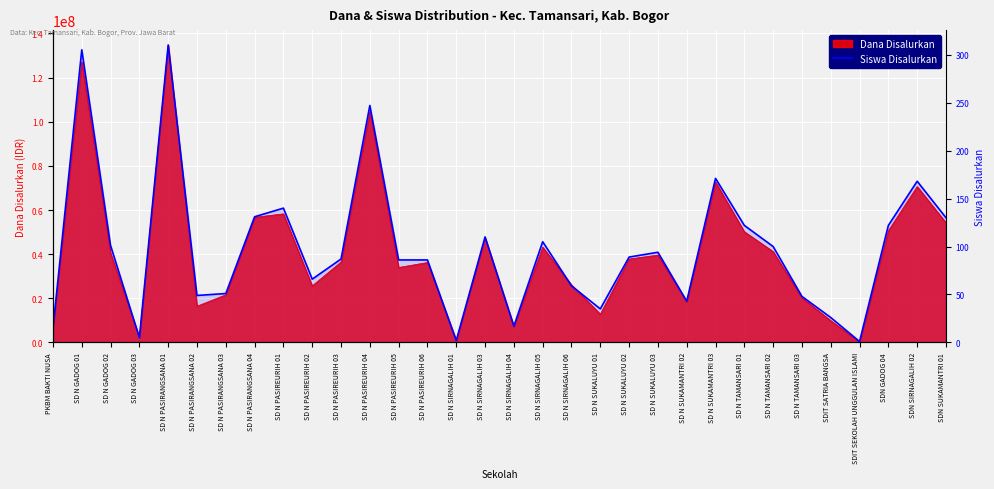

What is the approximate value at SD N SUKALUYU 02, to the nearest 10?

90